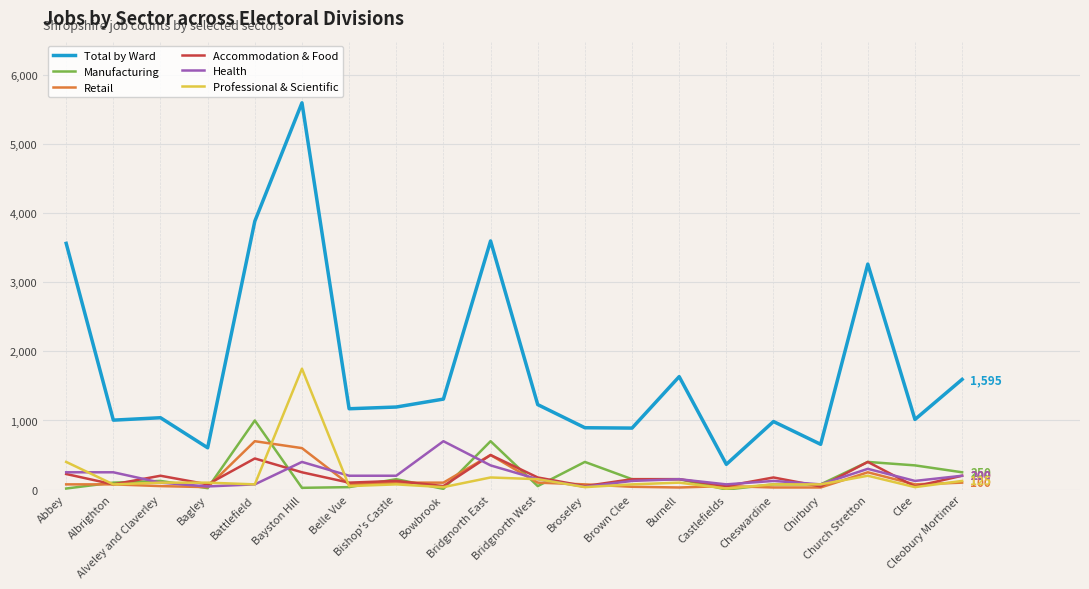

What is the minimum value for Professional & Scientific?

15